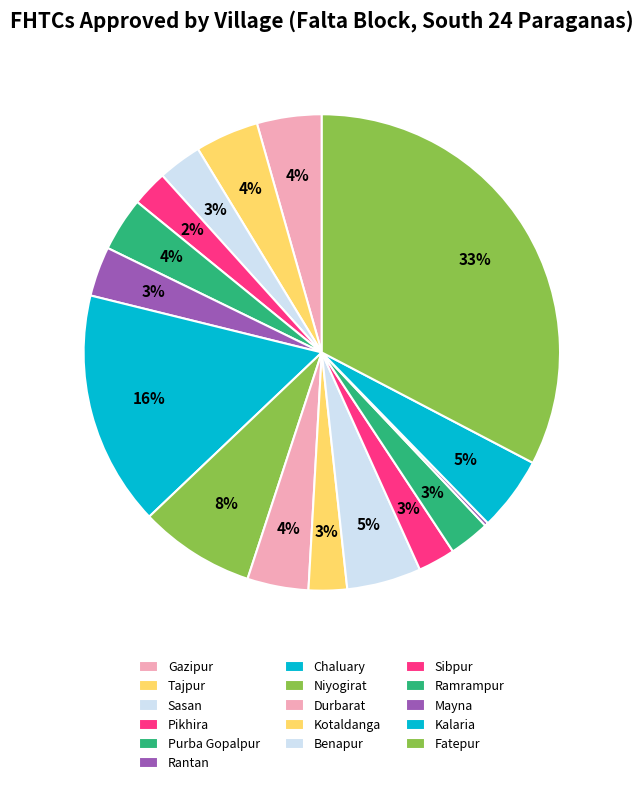

What is the change in value from Tajpur to Ramrampur?

-38